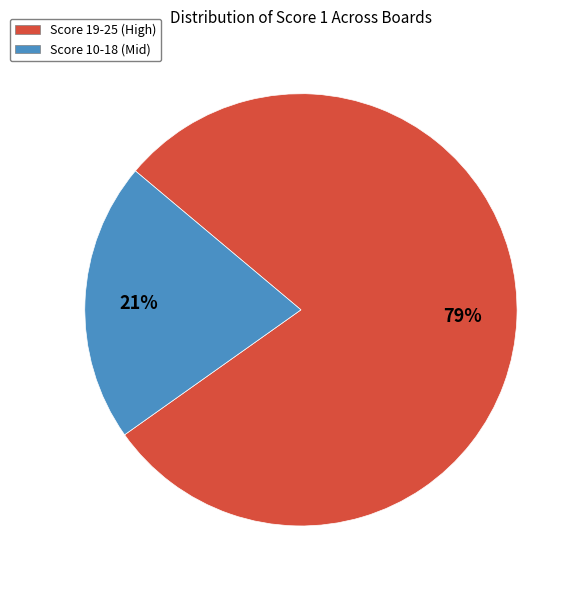

Count the number of slices in the pie.

2